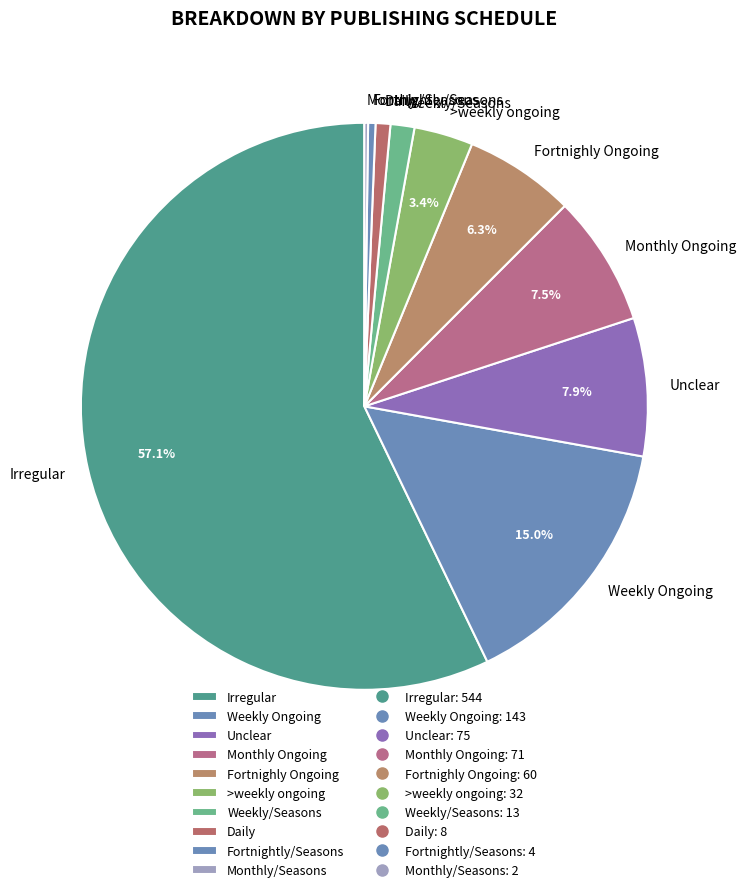

Do Weekly/Seasons and Irregular together represent more than half of the pie?

Yes